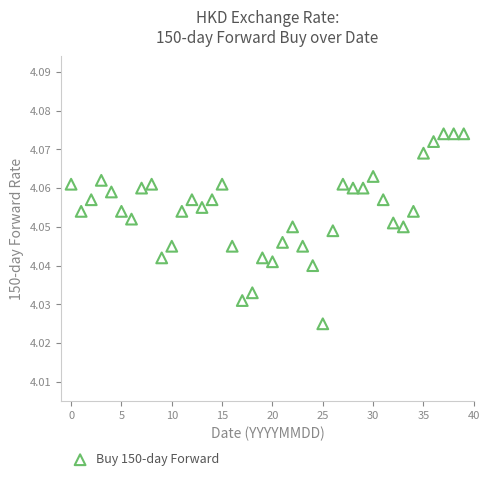

How many data points are displayed?

40